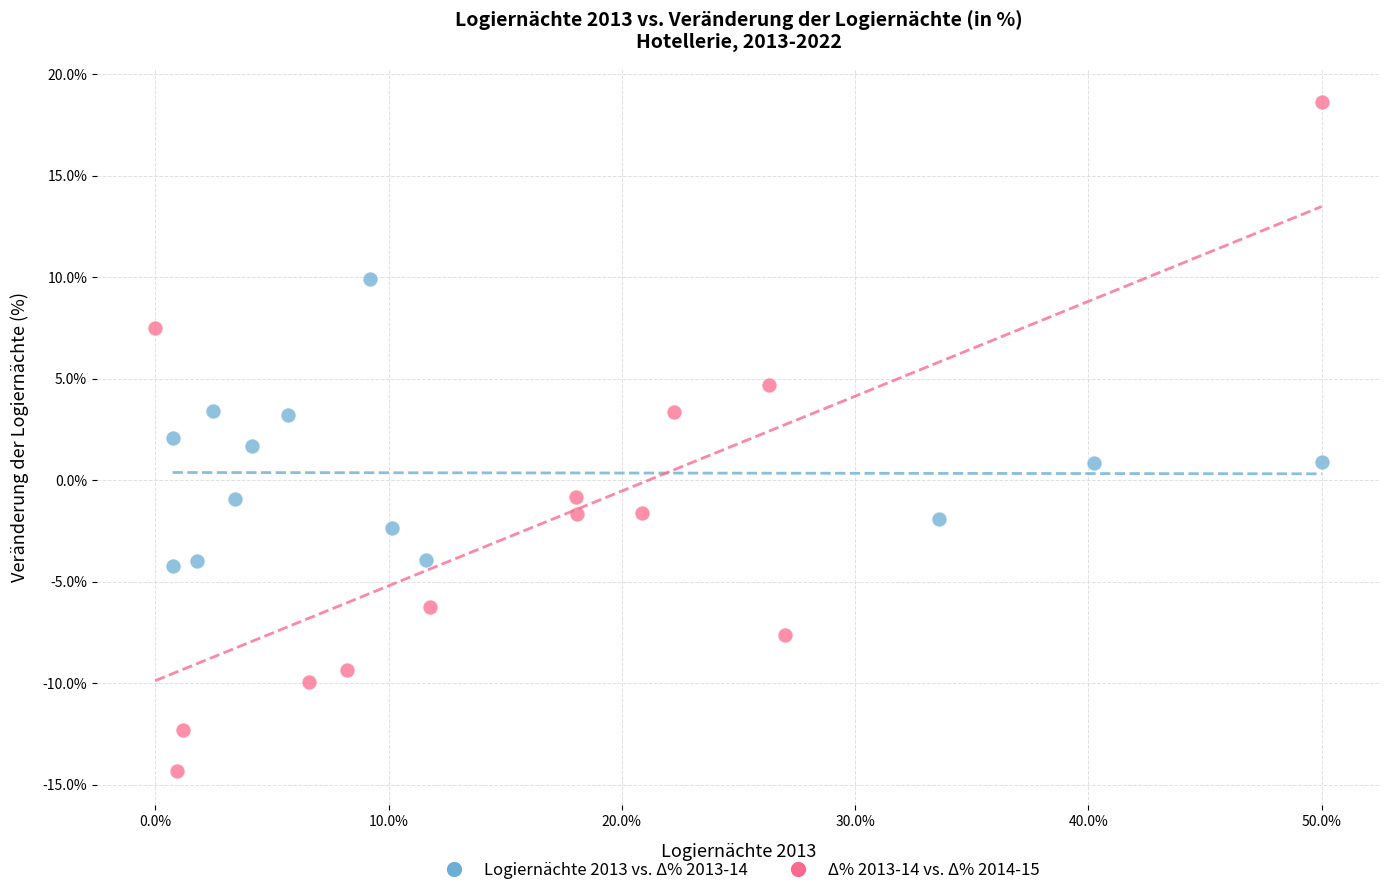

Which series contains the highest Y value?

Δ% 2013-14 vs. Δ% 2014-15